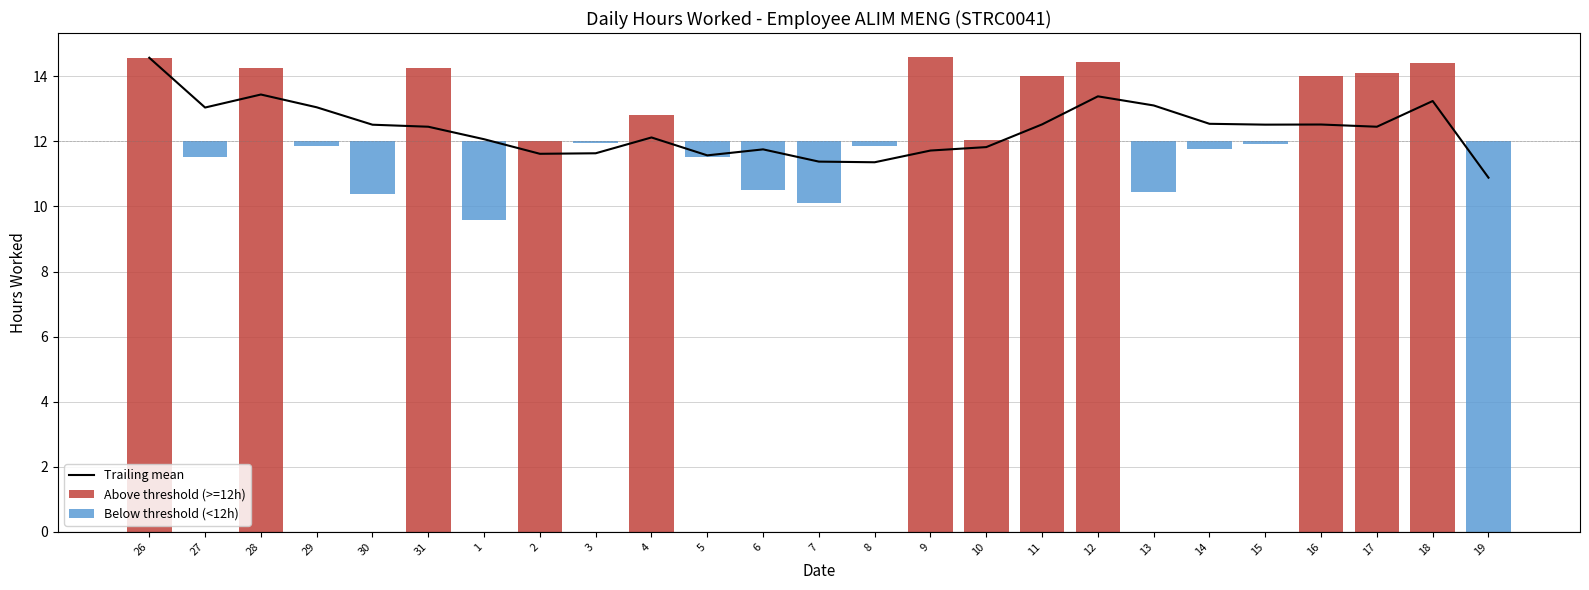

How many groups of bars are there?

25